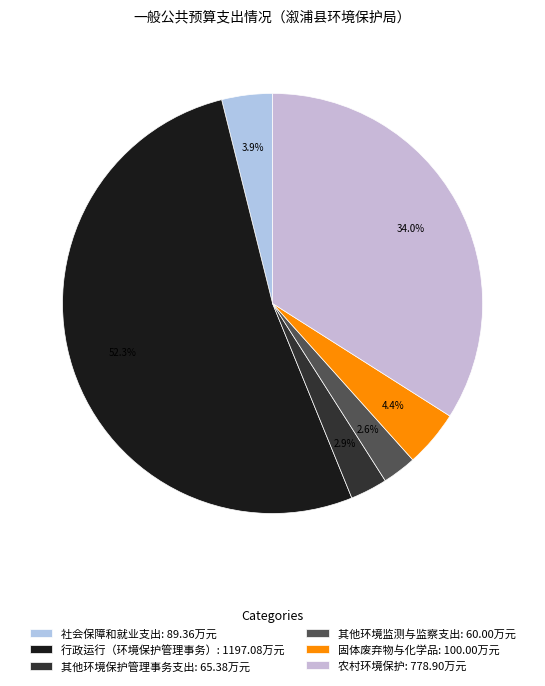

Count the number of slices in the pie.

6